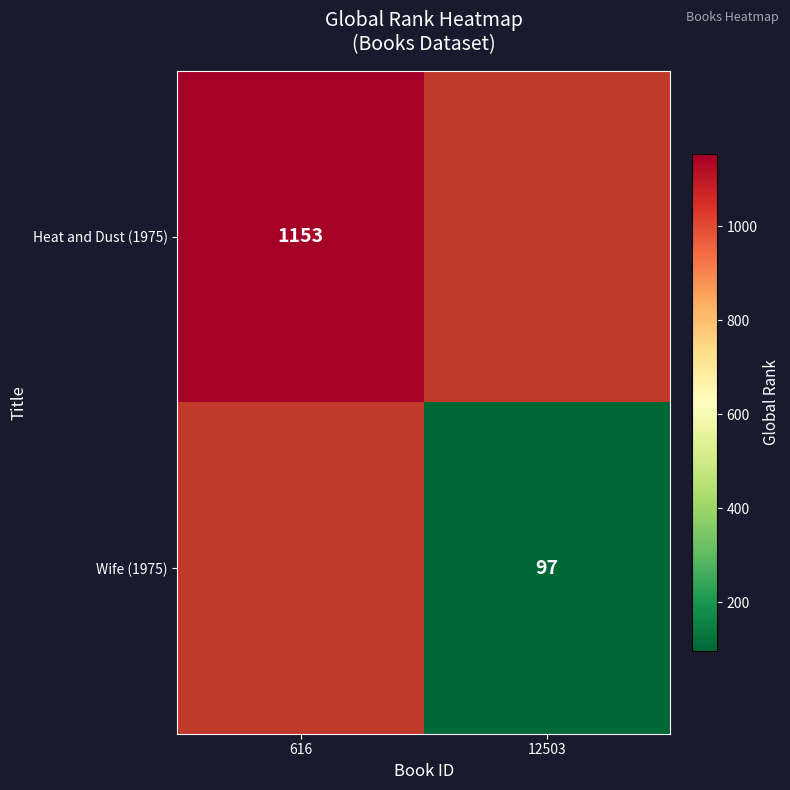

Is it true that Heat and Dust (1975) equals 445.0 at 616?

False